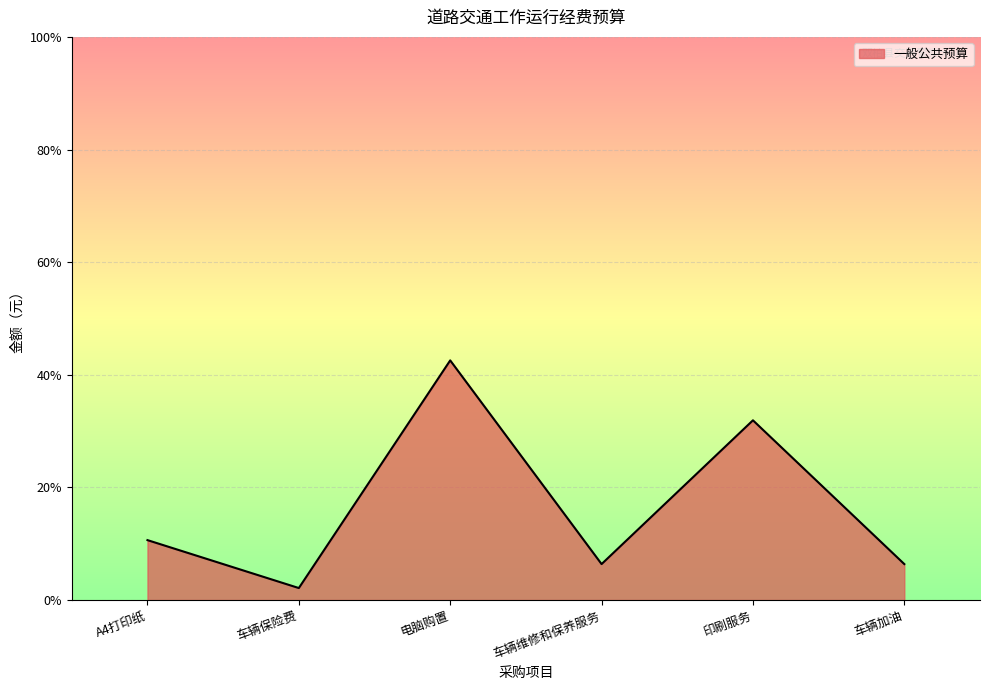

What is the change in value from 电脑购置 to 车辆加油?

-170000